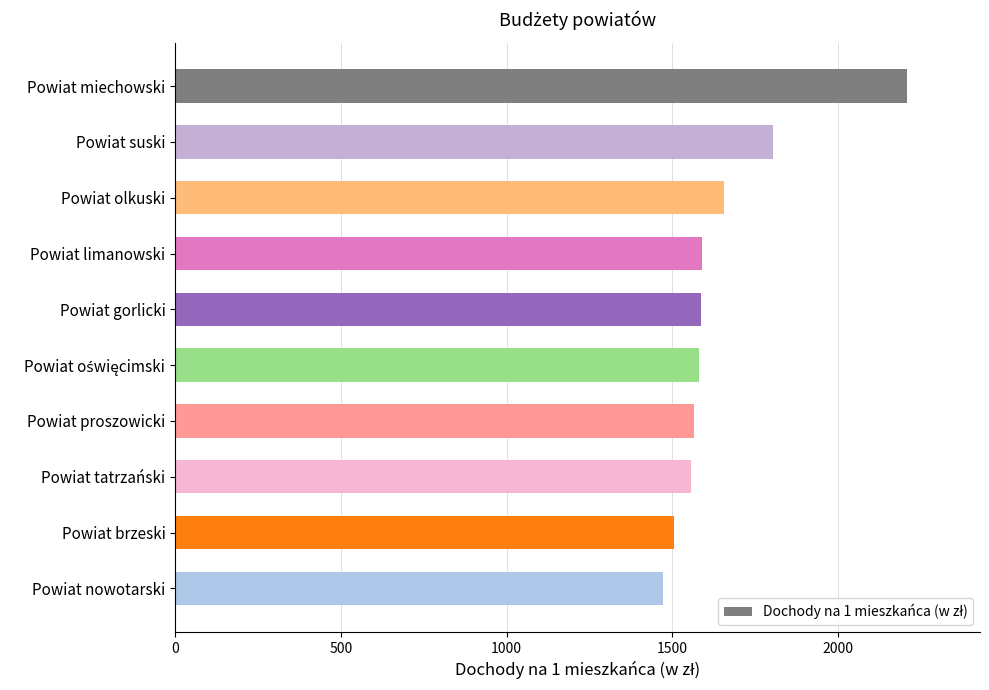

What is the sum of all values?

16523.0